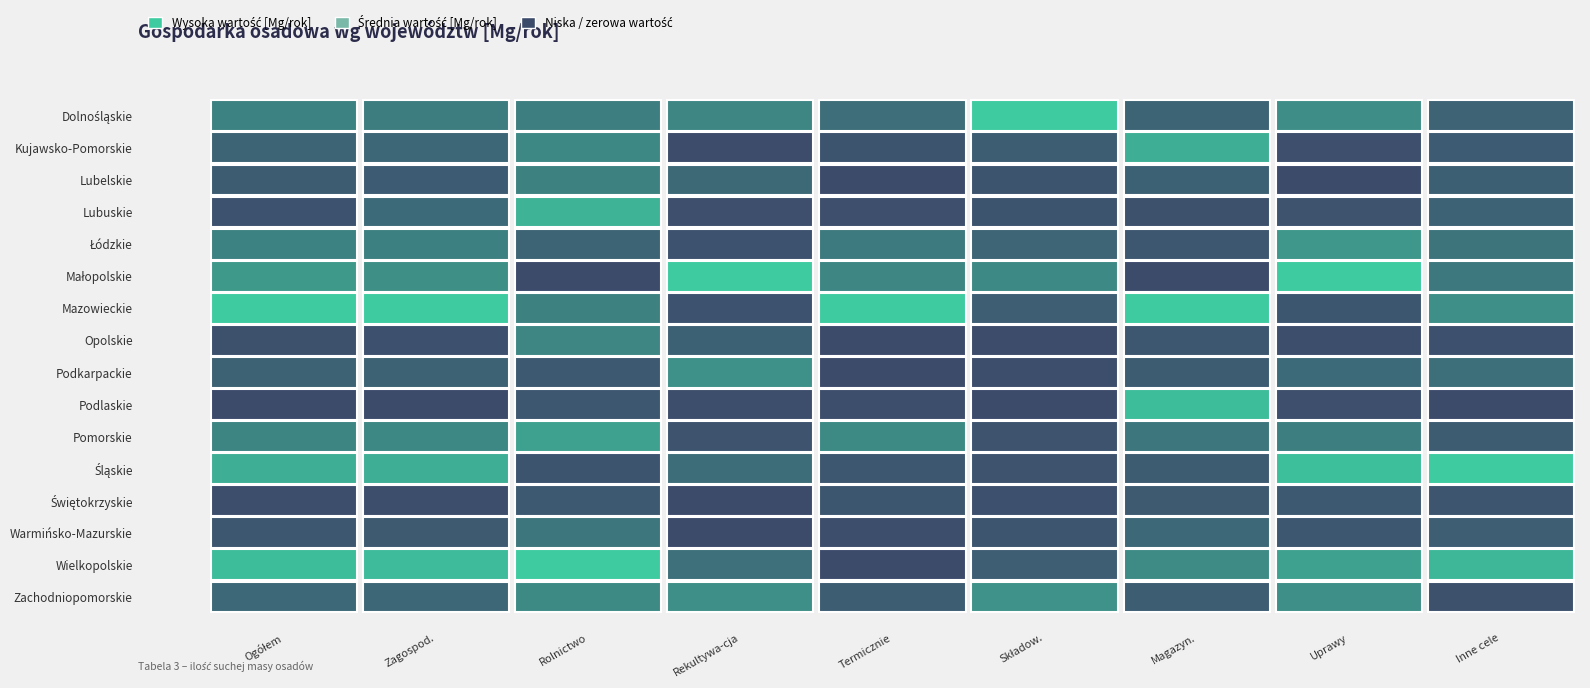

Is the value of Warmińsko-Mazurskie at 4 greater than the value of Pomorskie at 5?

Yes